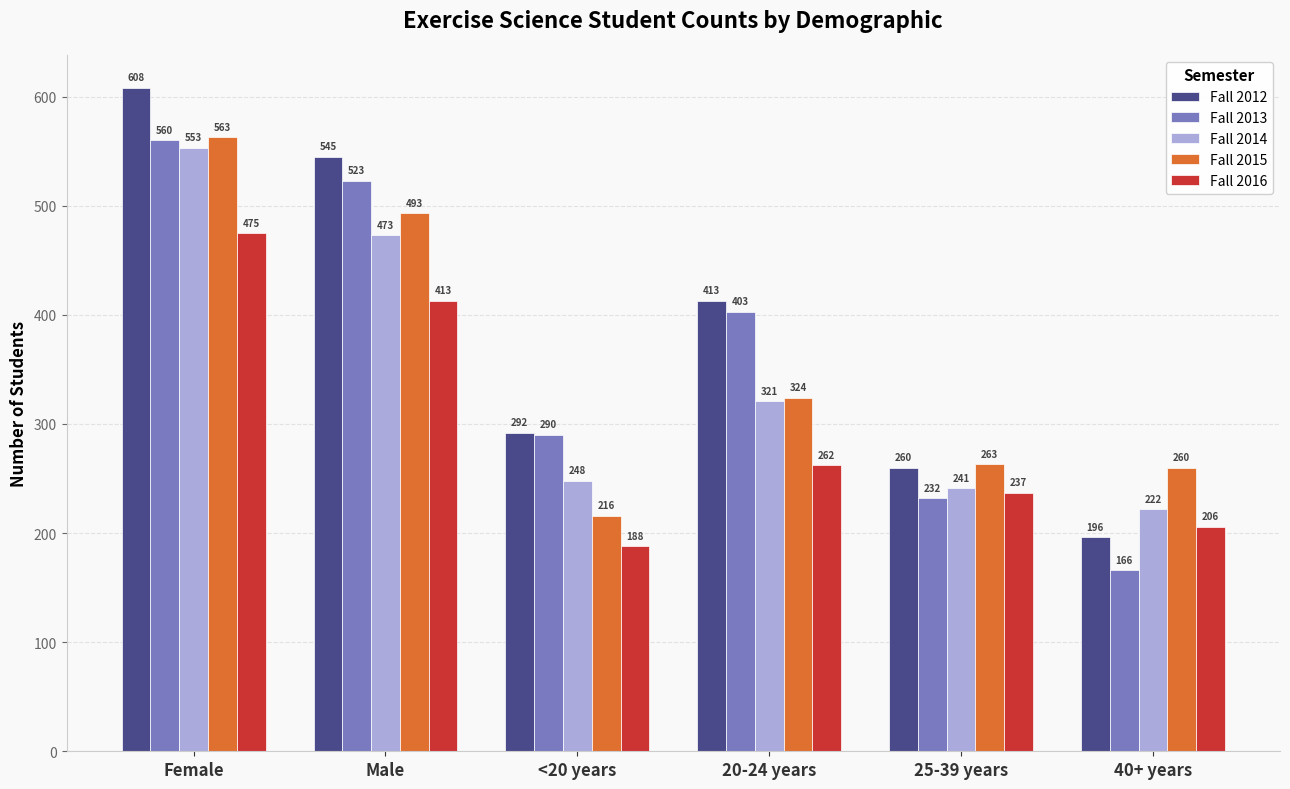

Is the value of Fall 2016 at <20 years greater than the value of Fall 2012 at 20-24 years?

No